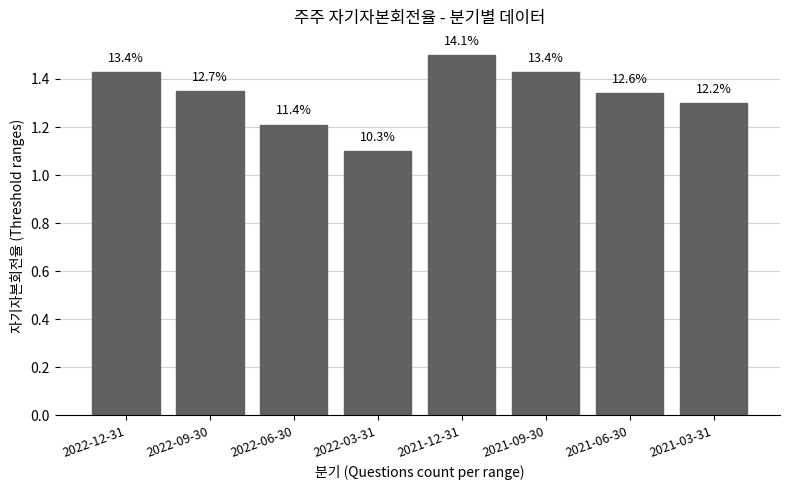

Which label corresponds to the largest value in the chart?

2021-12-31